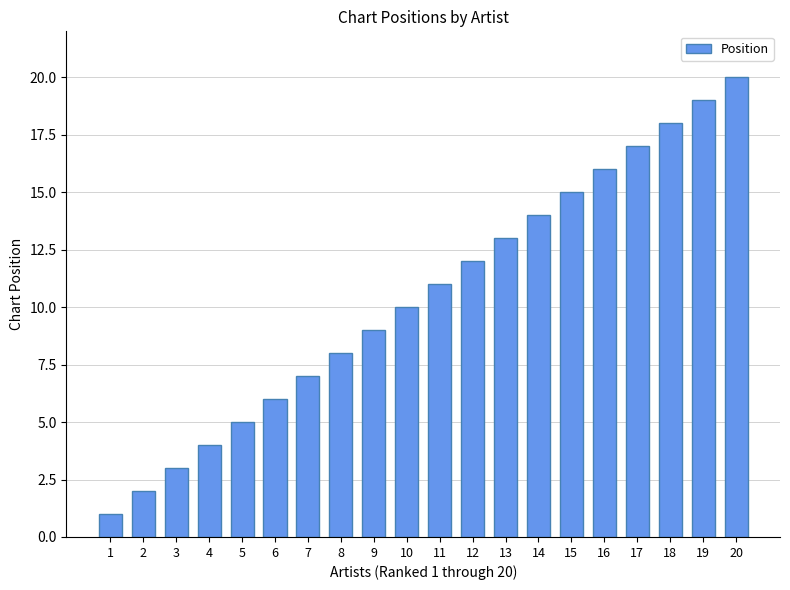

Reading right to left, list all the values displayed in this chart.

20	19	18	17	16	15	14	13	12	11	10	9	8	7	6	5	4	3	2	1